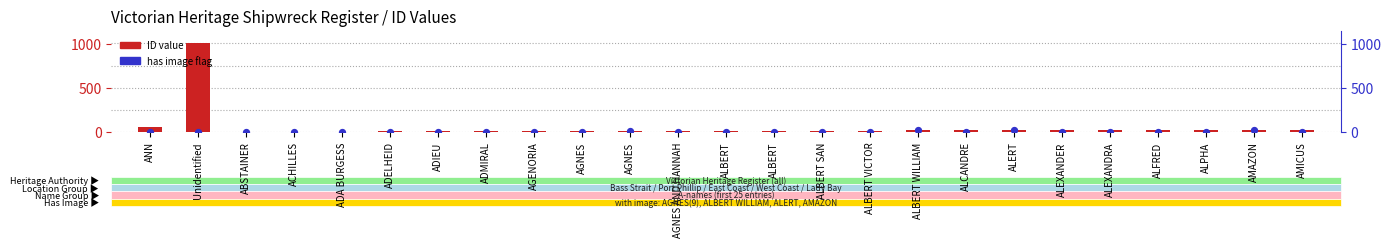

Is the value of has image marker at ALBERT greater than the value of ID (shipwreck register number) at ALFRED?

No